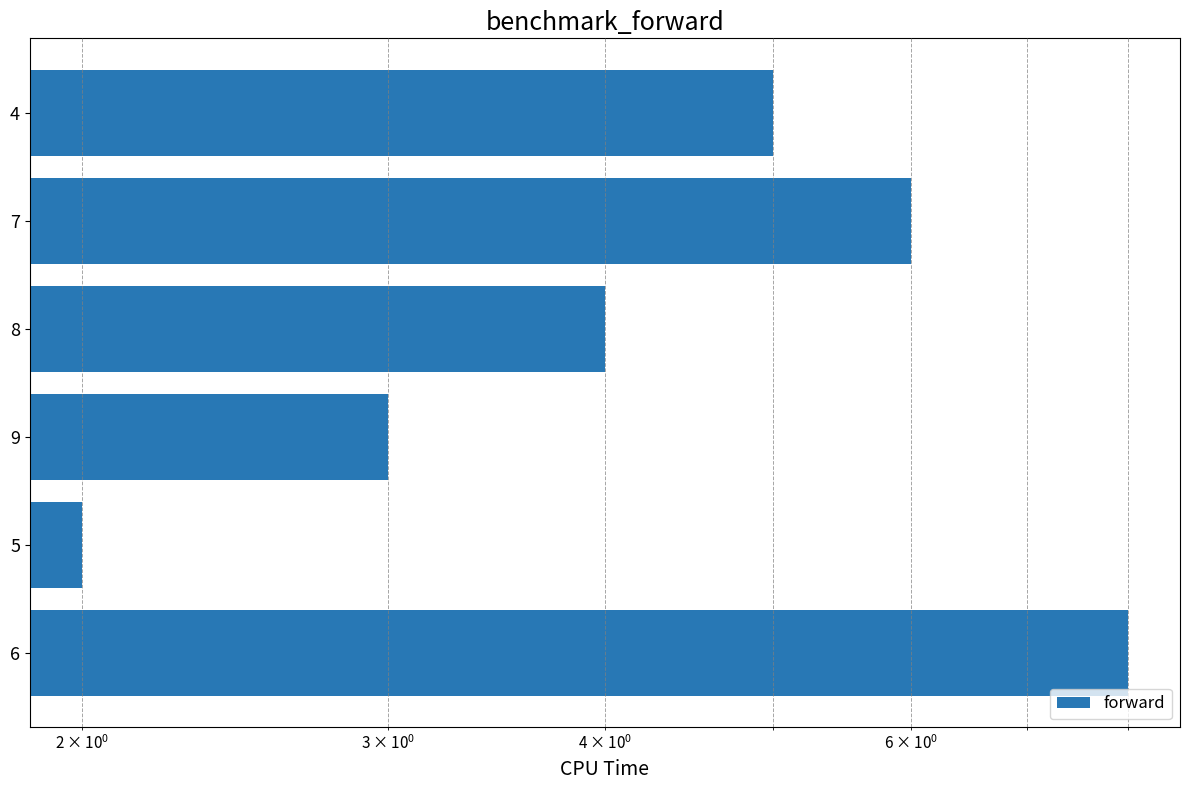

Are the bars horizontal?

Yes